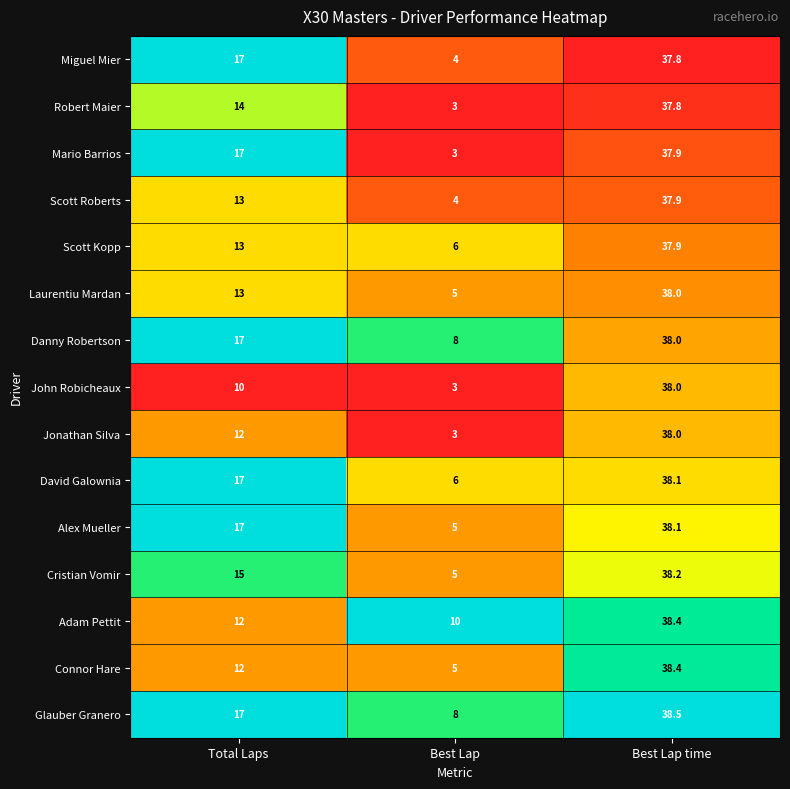

The value of Jonathan Silva at Total Laps is 3.2. True or false?

False